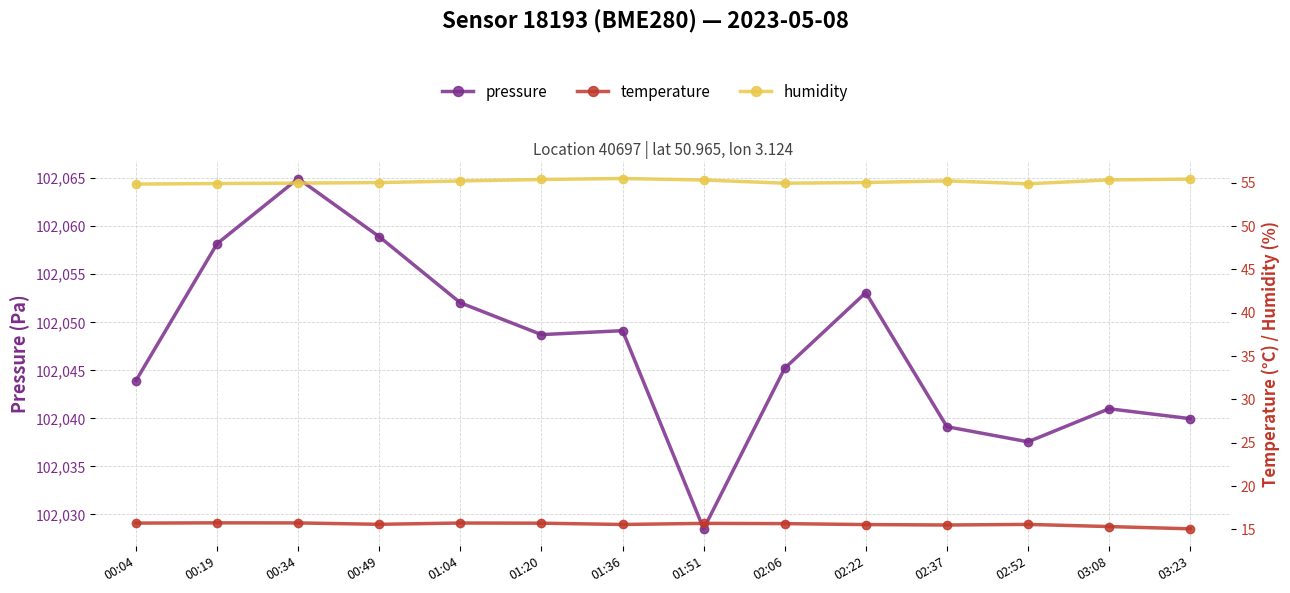

List the series in order of their peak value, lowest first.

temperature, humidity, pressure